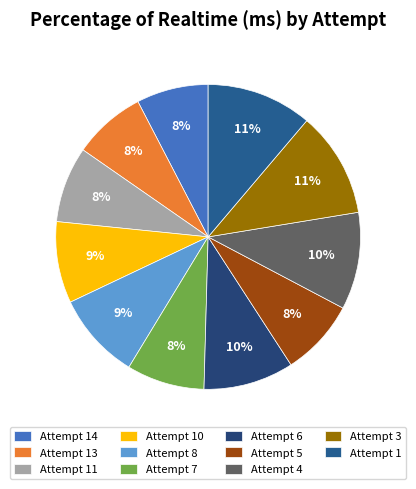

To the nearest percent, what is the combined percentage of Attempt 3 and Attempt 5?

19%